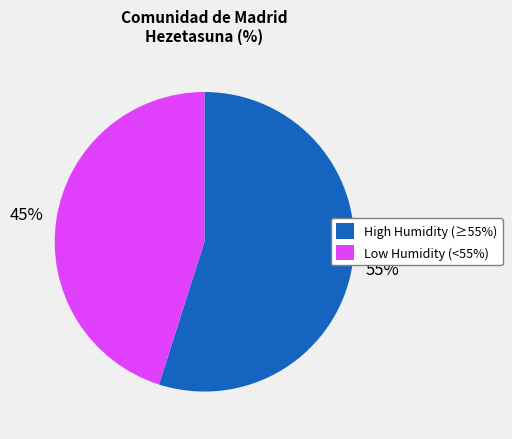

Do High Humidity (≥55%) and Low Humidity (<55%) together represent more than half of the pie?

Yes